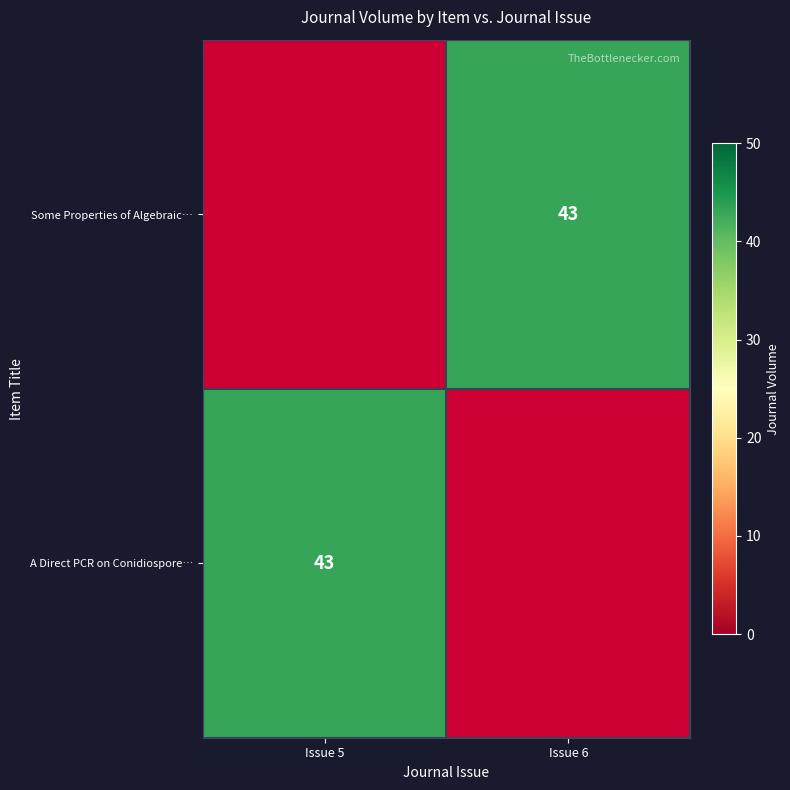

What is the greatest value displayed?

43.0